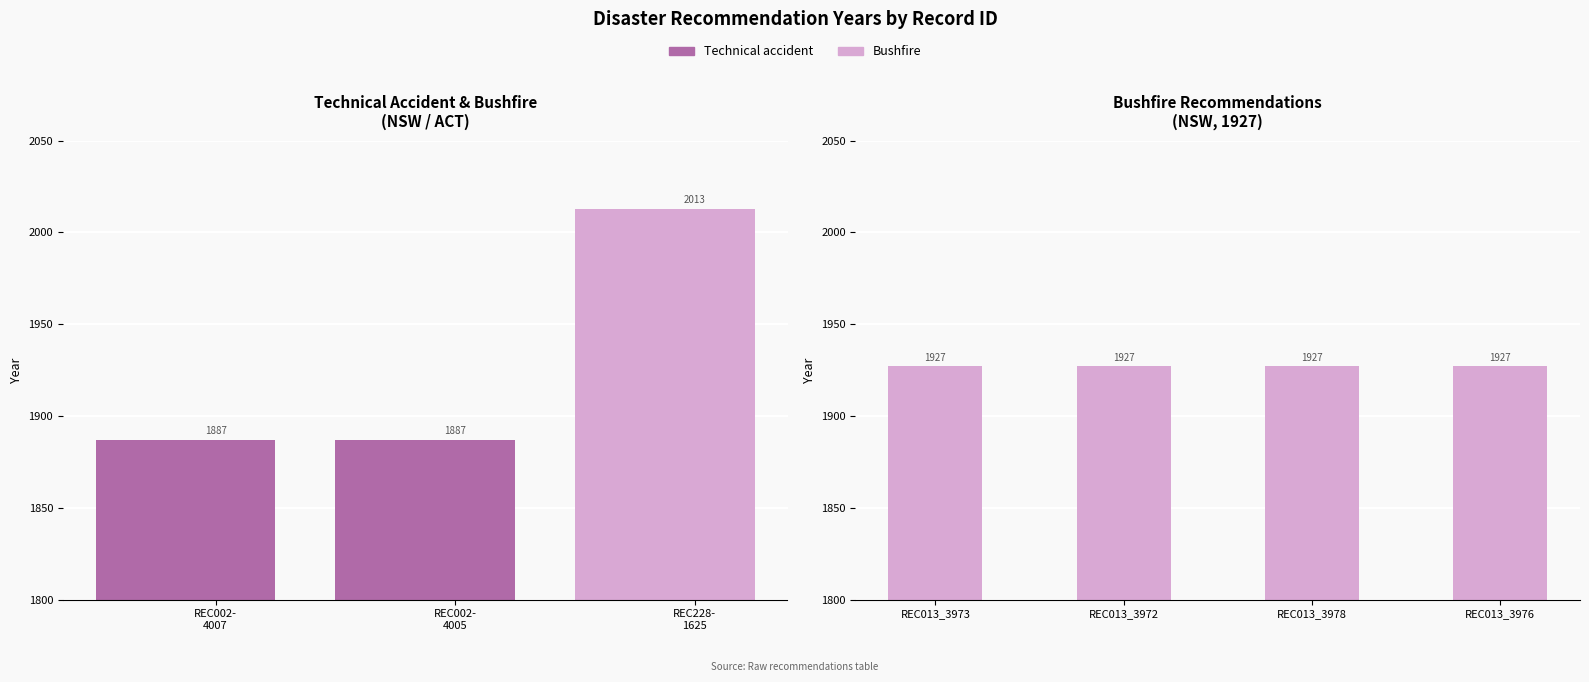

Which has a higher value, REC002-4007 or REC013_3978?

REC013_3978